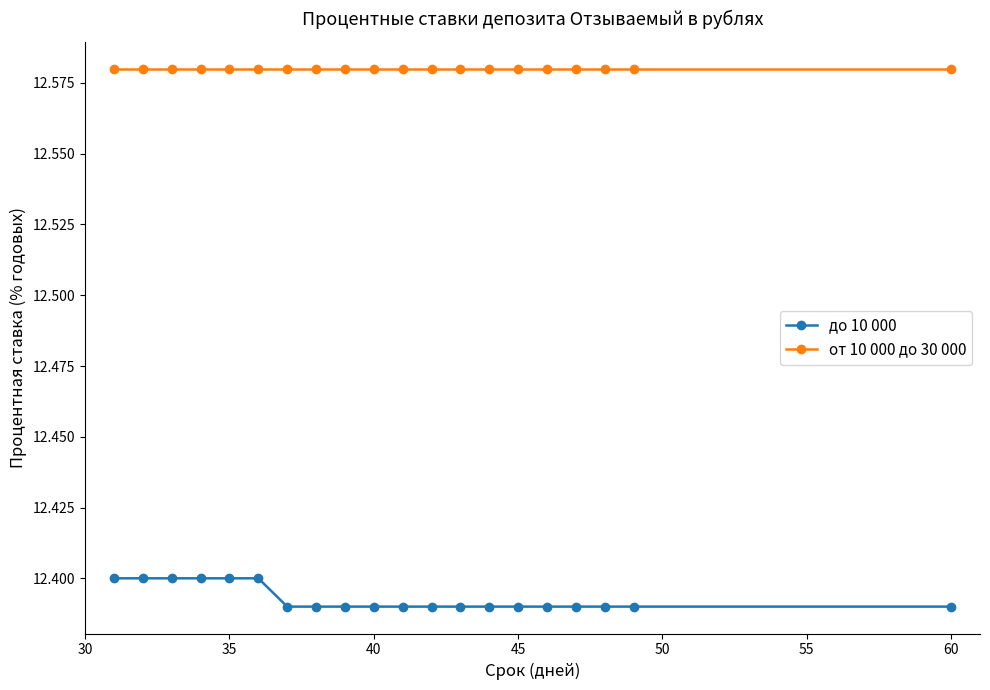

What is the sum of all от 10 000 до 30 000 values?

251.6